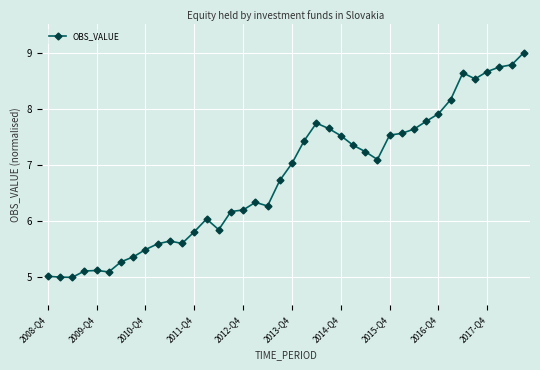

What is the minimum value shown in the chart?

5.0